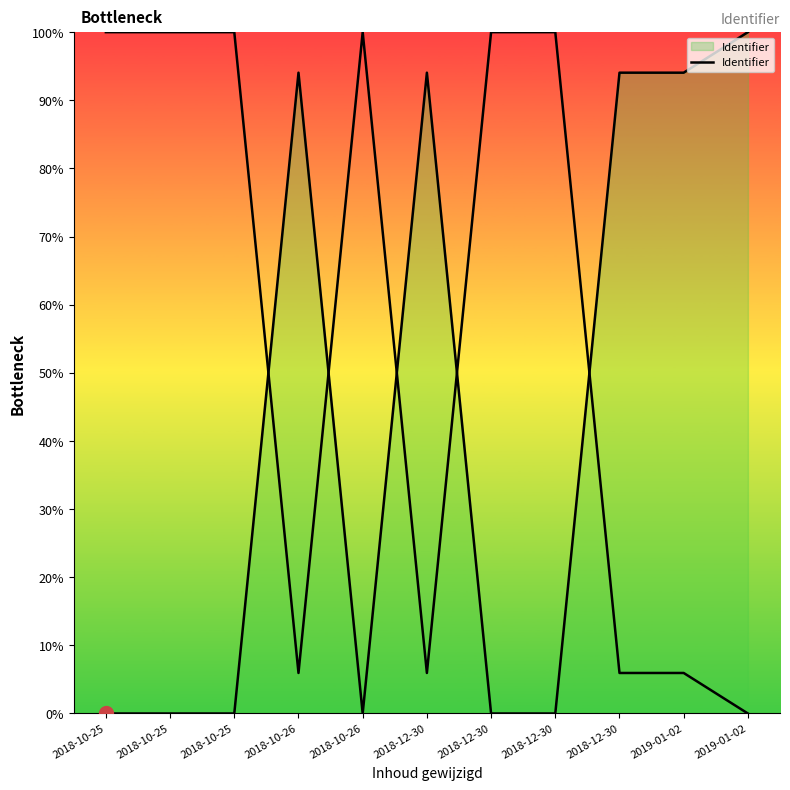

The chart shows a value of 163.1 at 2019-01-02. True or false?

False